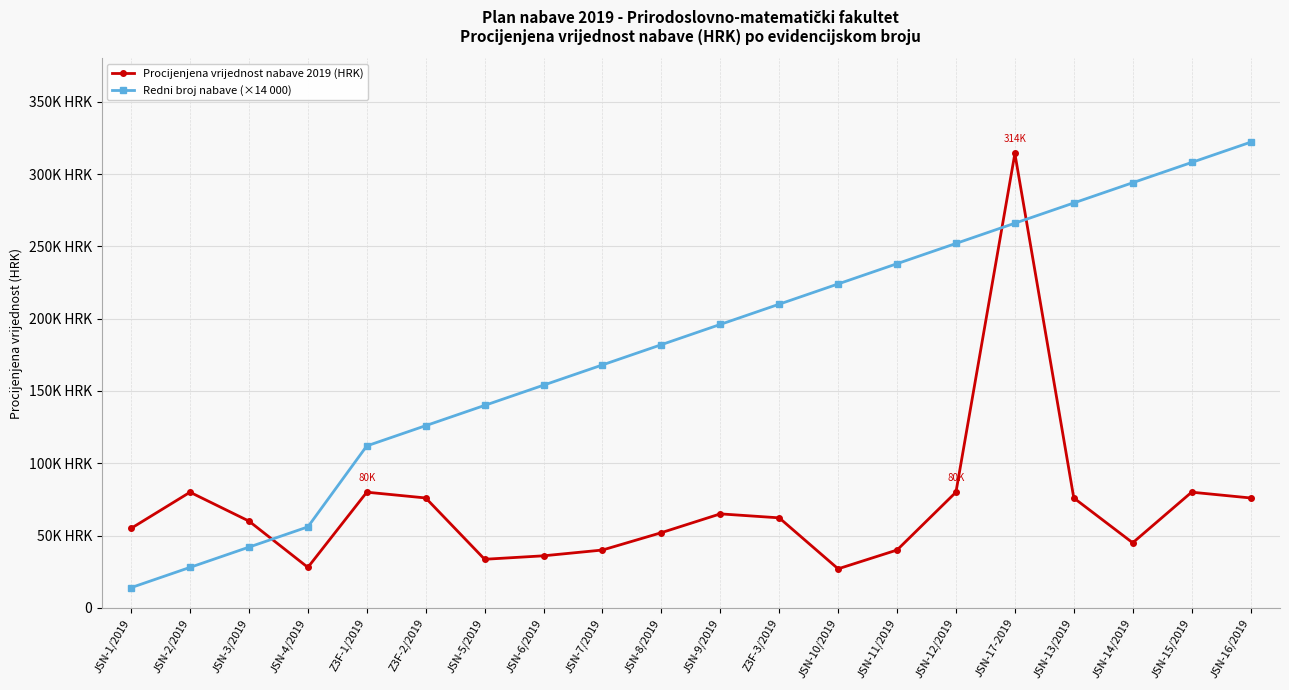

Which series changed the most between JSN-3/2019 and JSN-8/2019?

Redni broj nabave (×14 000)